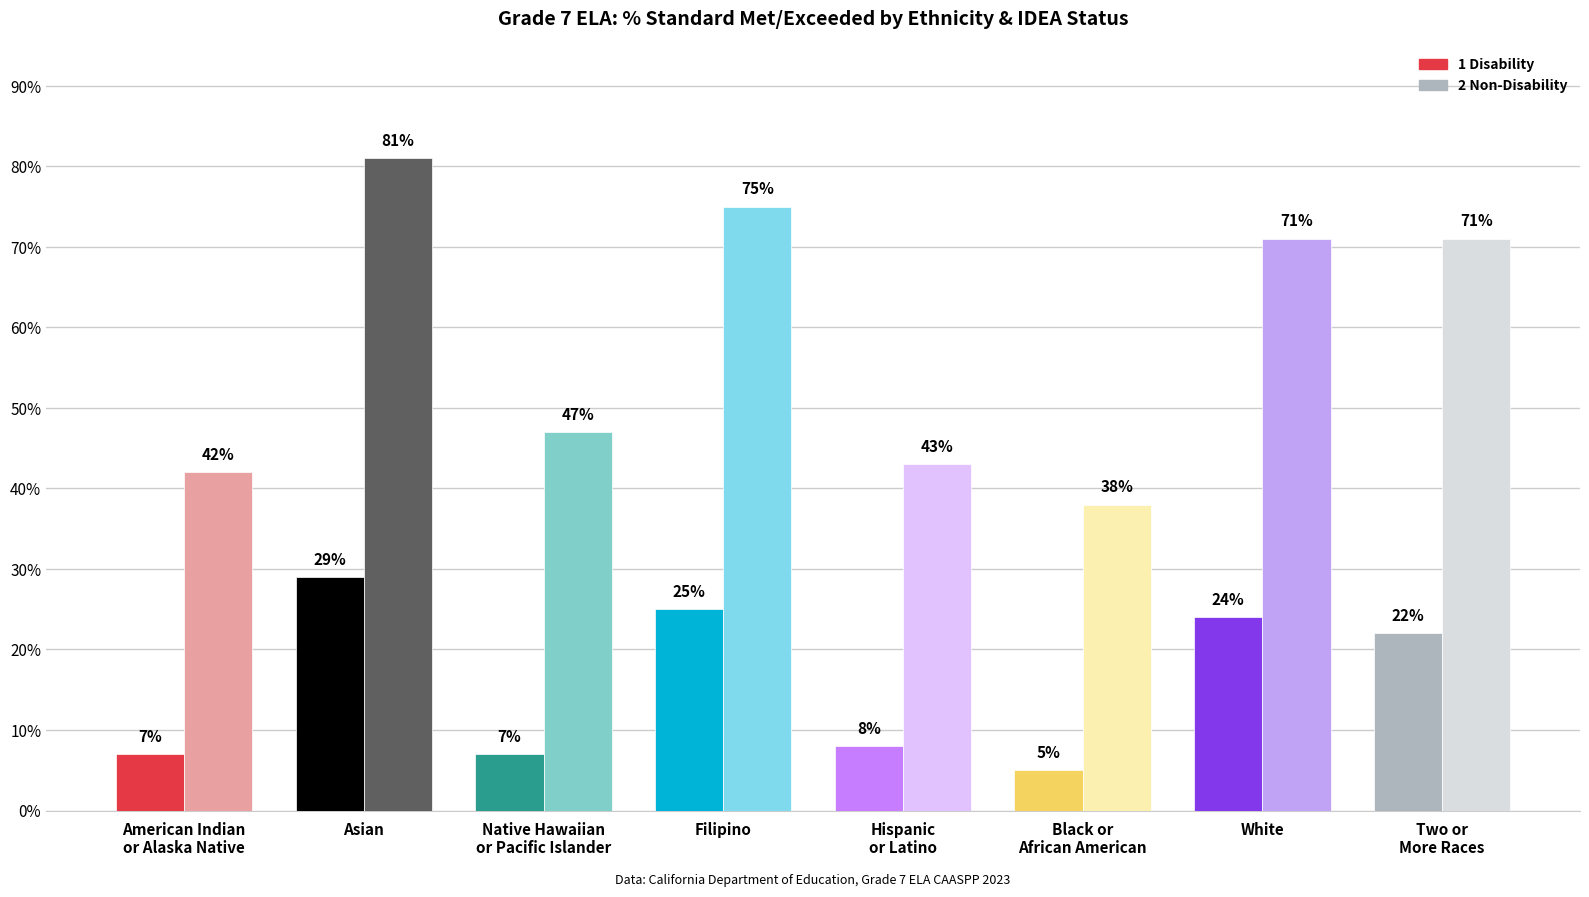

What is the label of the 5th bar from the right?

Filipino